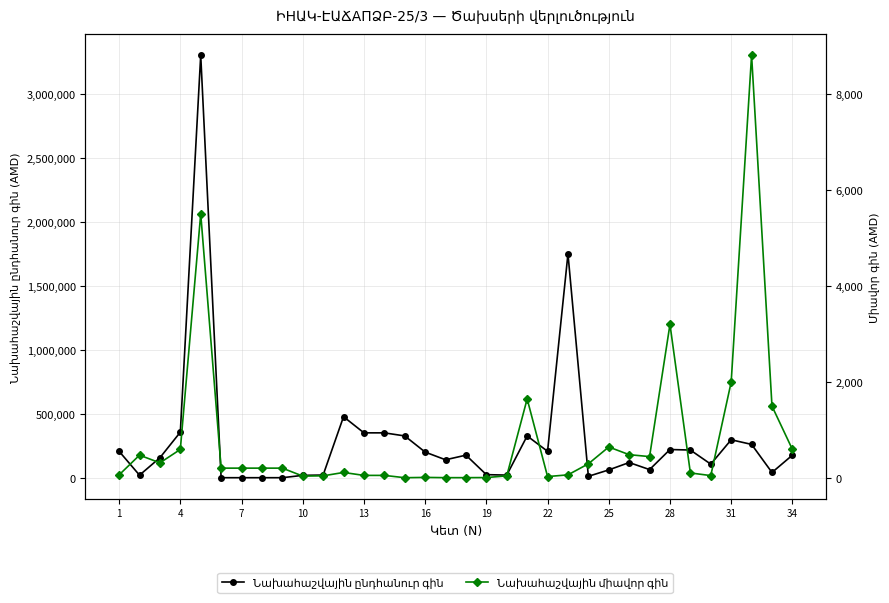

Which series has the largest total across all categories?

Նախահաշվային ընդհանուր գին